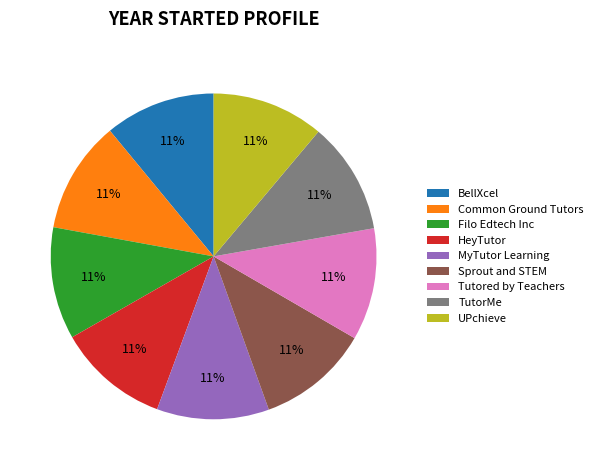

What percentage is the BellXcel slice, to the nearest percent?

11%